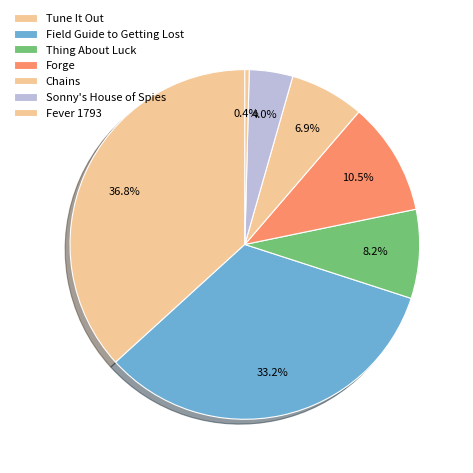

How many segments does this pie chart have?

7